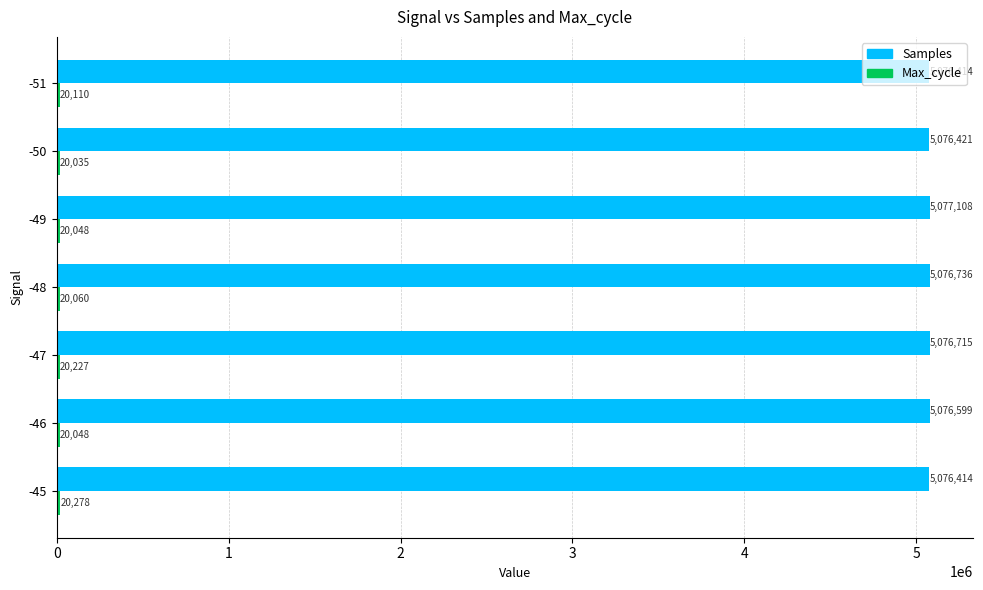

What is the difference between the maximum and minimum values in the Samples series?

694